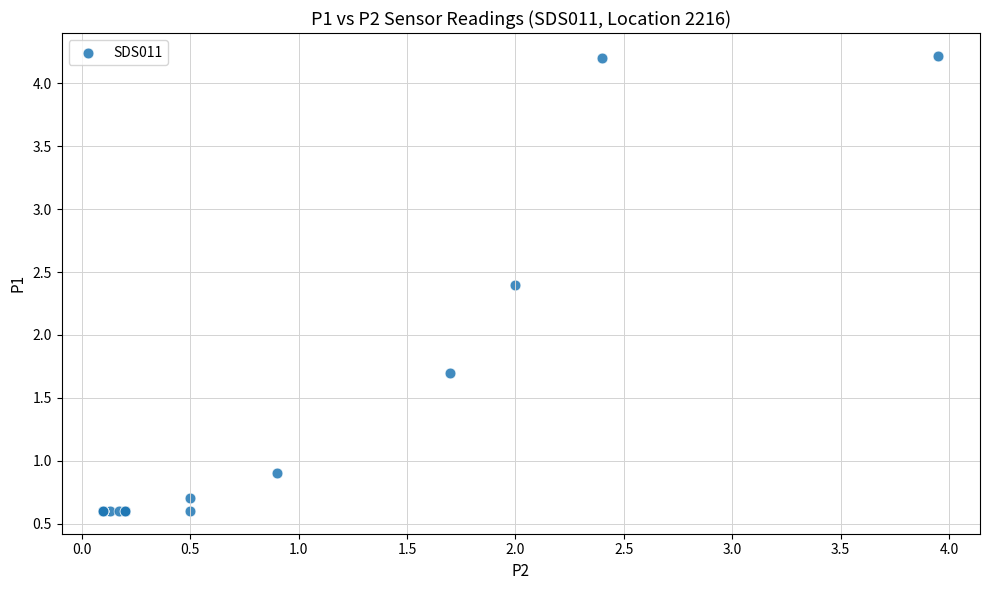

What Y value in the scatter plot is closest to 2?

1.7